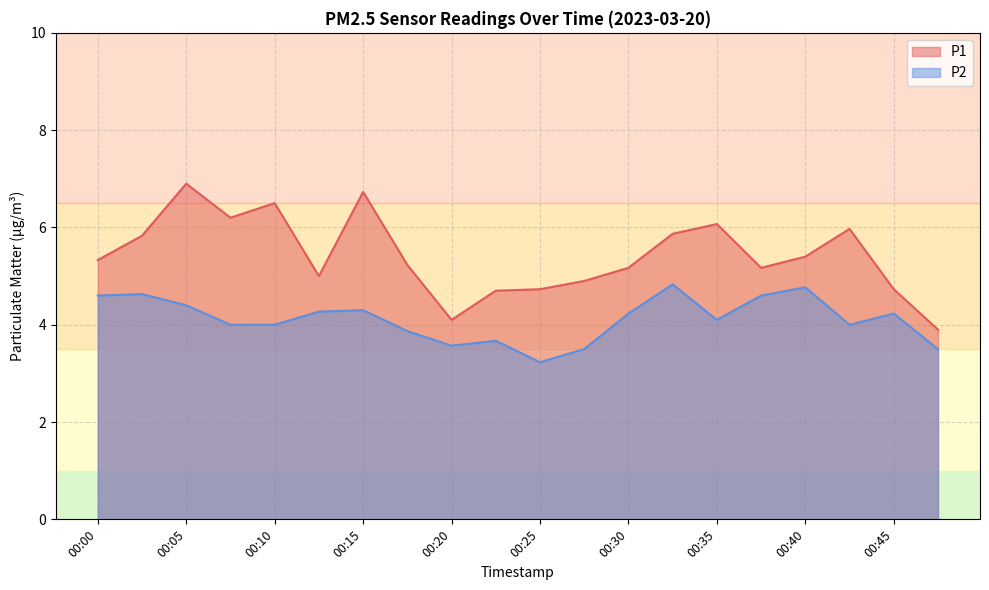

Reading right to left, extract all data points from this chart.

P1: 00:48=3.9	00:45=4.7	00:42=6.0	00:40=5.4	00:37=5.2	00:35=6.1	00:32=5.9	00:30=5.2	00:27=4.9	00:25=4.7	00:22=4.7	00:20=4.1	00:18=5.2	00:15=6.7	00:13=5.0	00:10=6.5	00:07=6.2	00:05=6.9	00:03=5.8	00:00=5.3
P2: 00:48=3.5	00:45=4.2	00:42=4.0	00:40=4.8	00:37=4.6	00:35=4.1	00:32=4.8	00:30=4.2	00:27=3.5	00:25=3.2	00:22=3.7	00:20=3.6	00:18=3.9	00:15=4.3	00:13=4.3	00:10=4.0	00:07=4.0	00:05=4.4	00:03=4.6	00:00=4.6